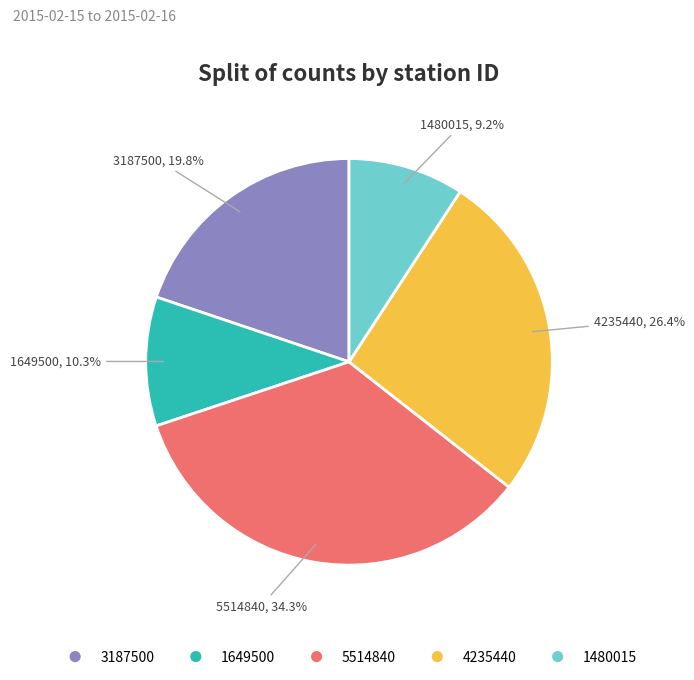

Combined, what portion of the pie is 5514840 and 4235440?

60.7%